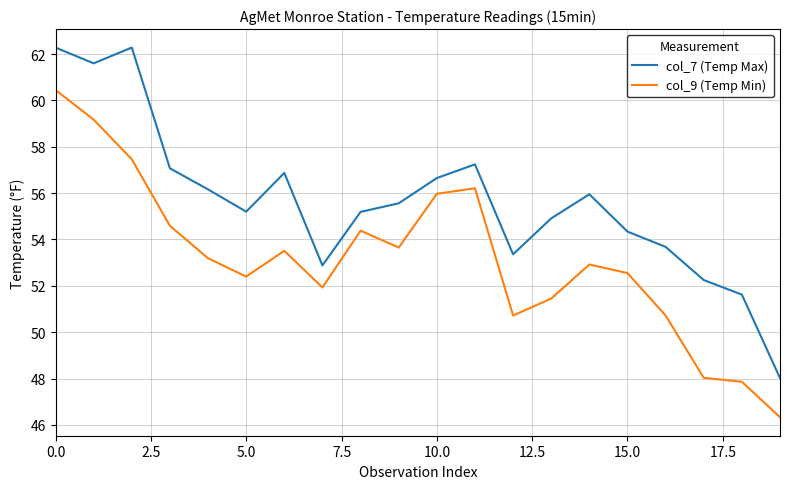

Which series has the largest total across all categories?

col_7 (Temp Max)